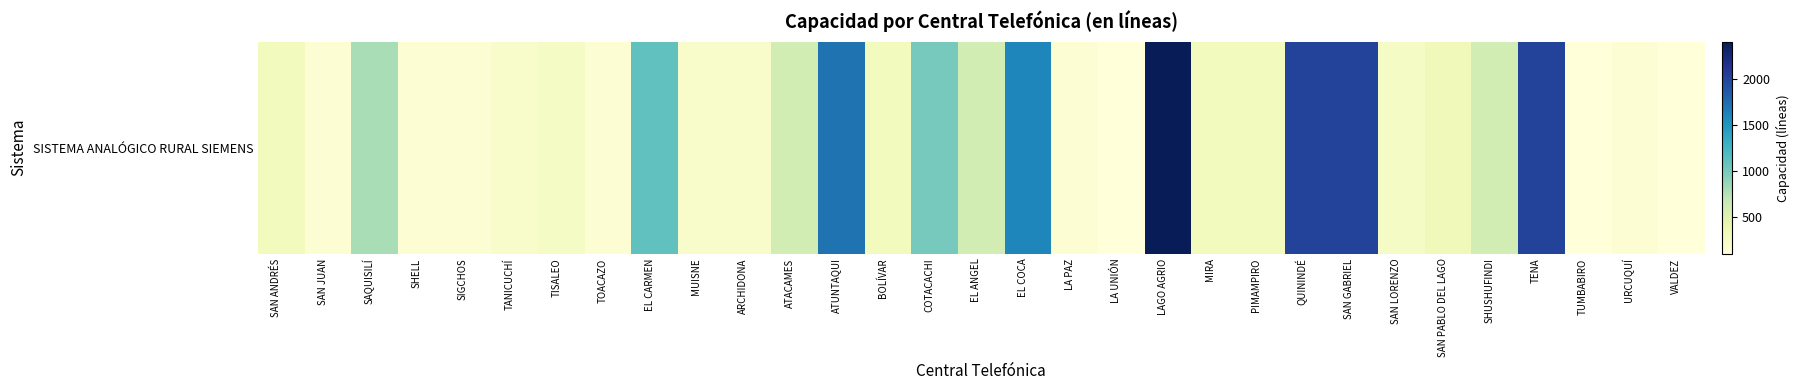

True or false: the data shows 2000 at SAN GABRIEL.

True